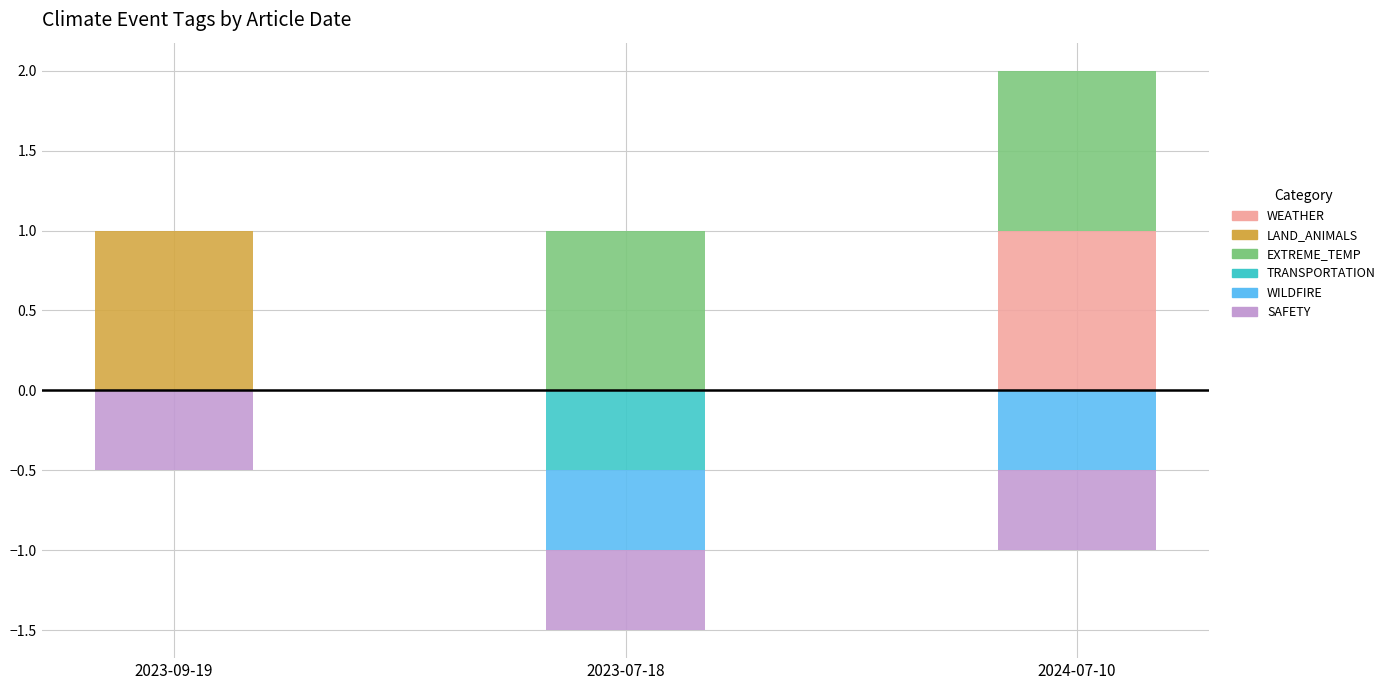

Which series has the widest spread of values?

WEATHER